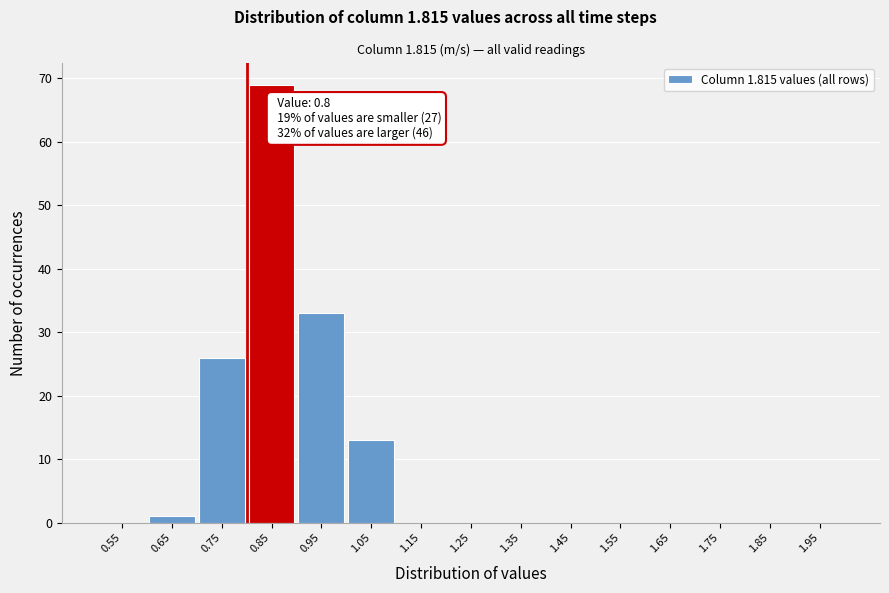

Over which range of the x-axis is the bar tallest?

0.8 to 0.9